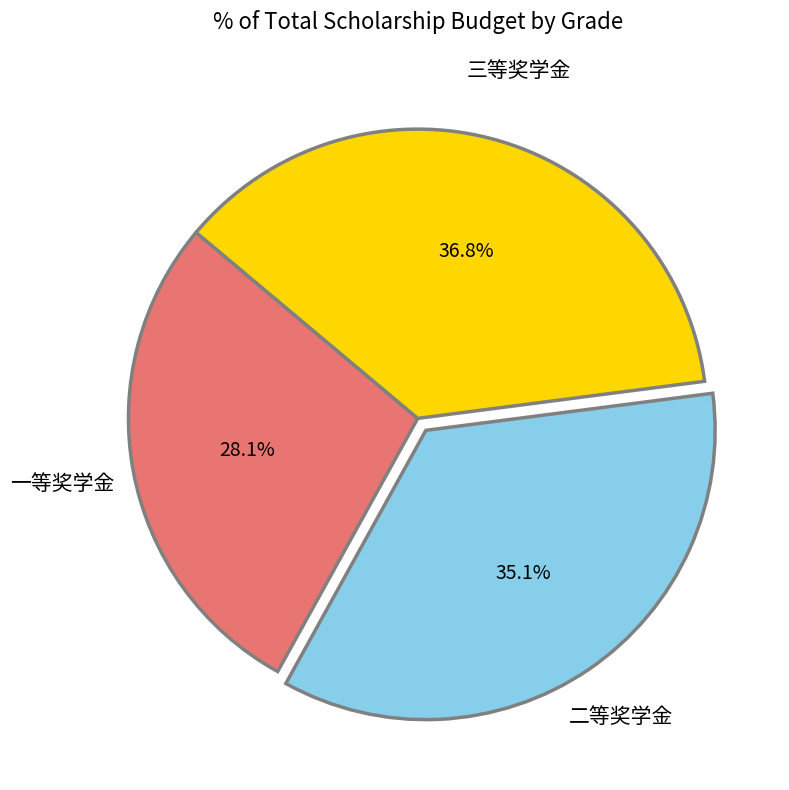

Does any single category account for the majority?

No